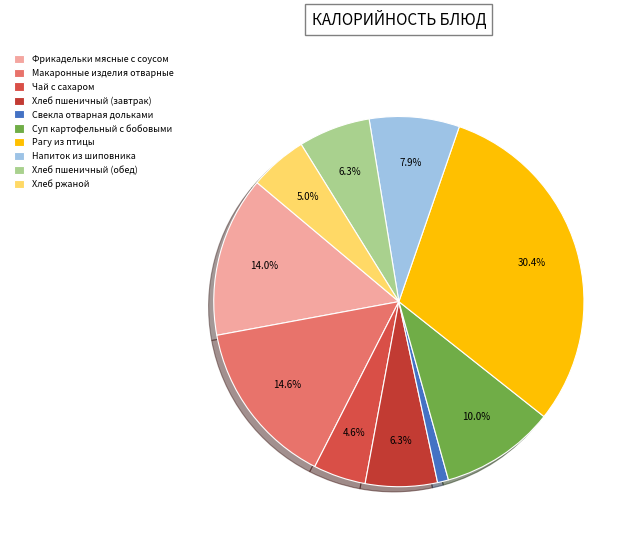

Is the sum of Рагу из птицы and Хлеб пшеничный (обед) greater than half?

No